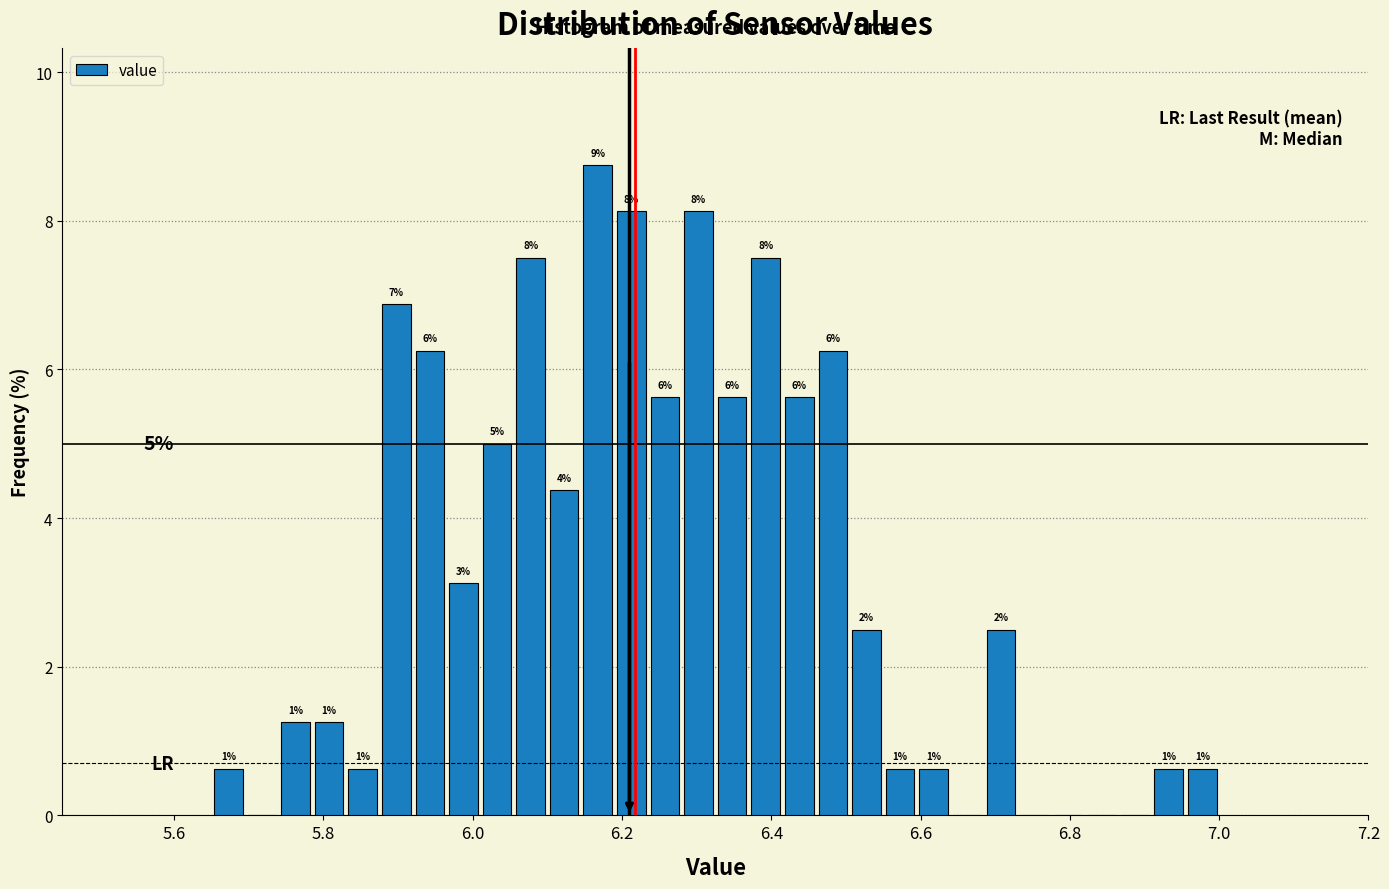

Read against the x-axis, roughly where is the centre of the tallest bar?

6.16